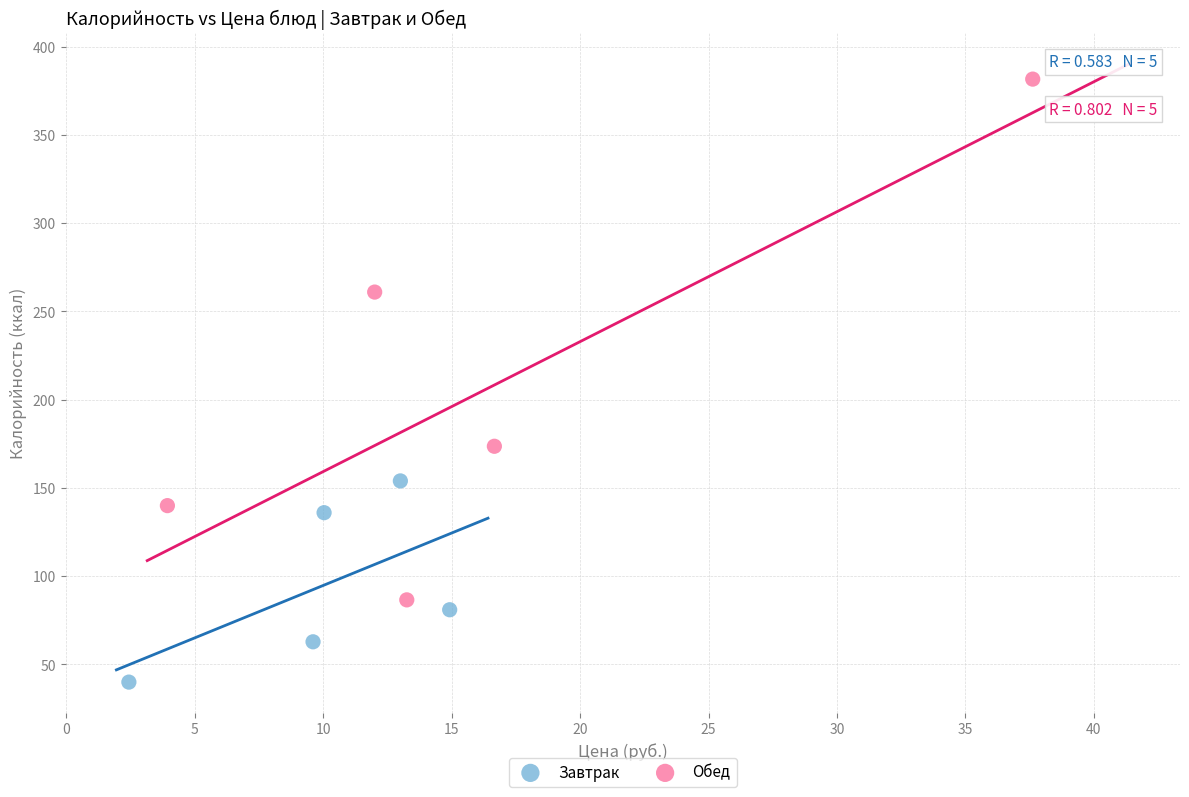

Which series reaches the minimum Y coordinate?

Завтрак